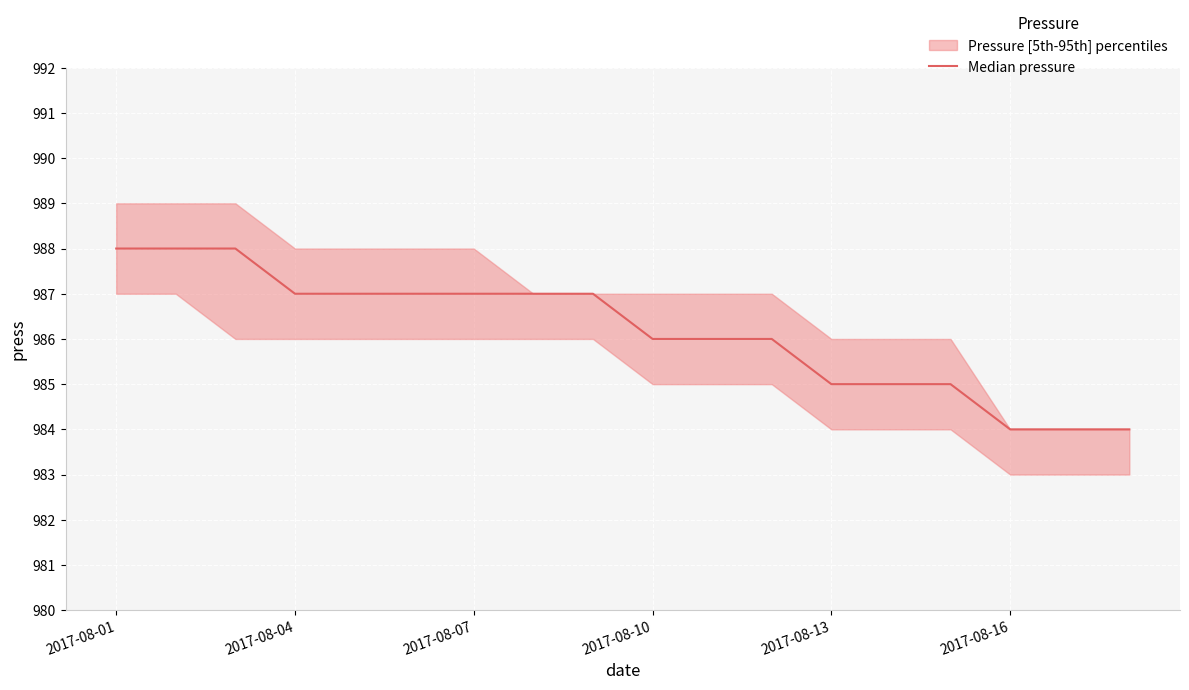

What position from the right is 2017-08-07?

12